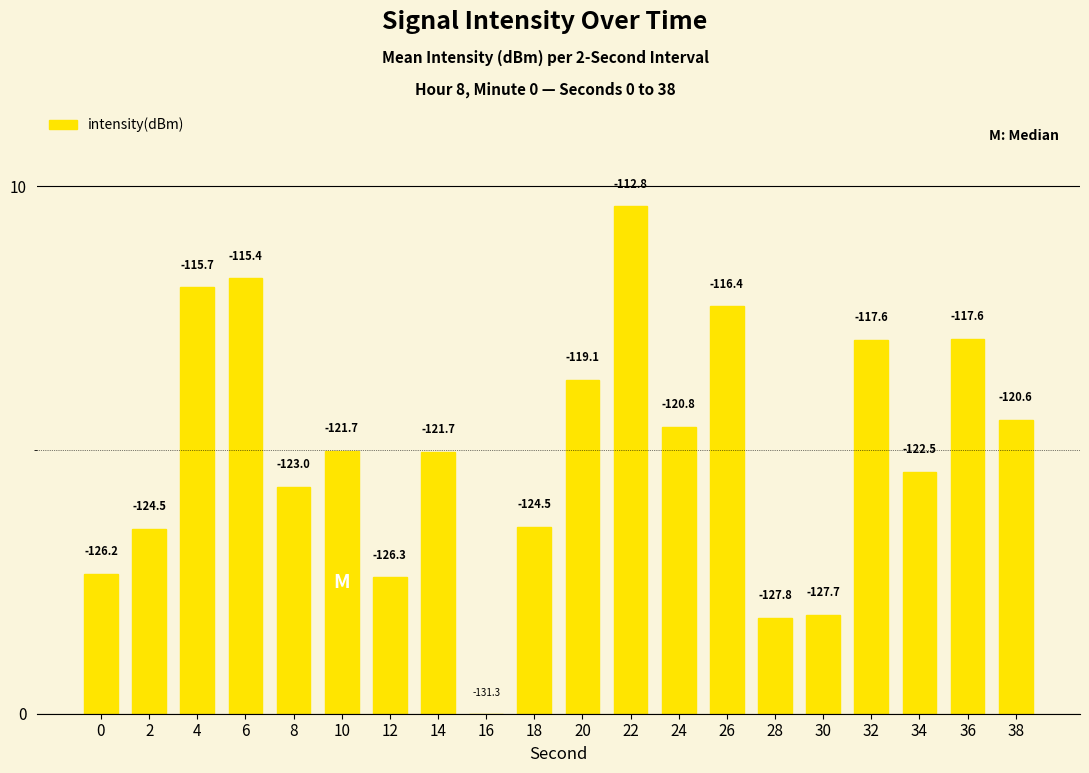

What is the ratio of the value at 22 to the value at 24?

1.8